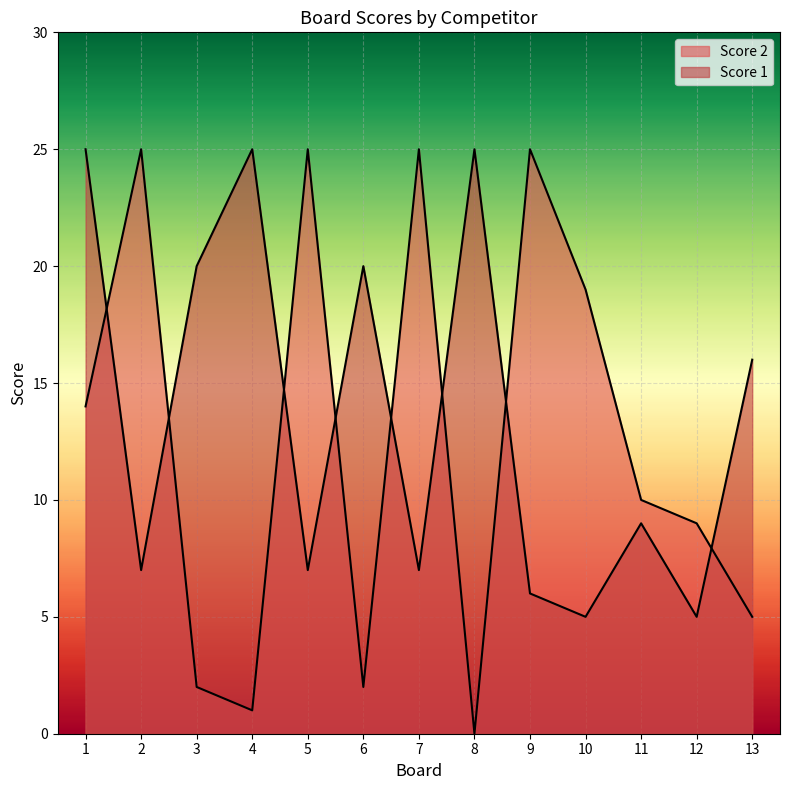

What is the total value across all series at 6?

22